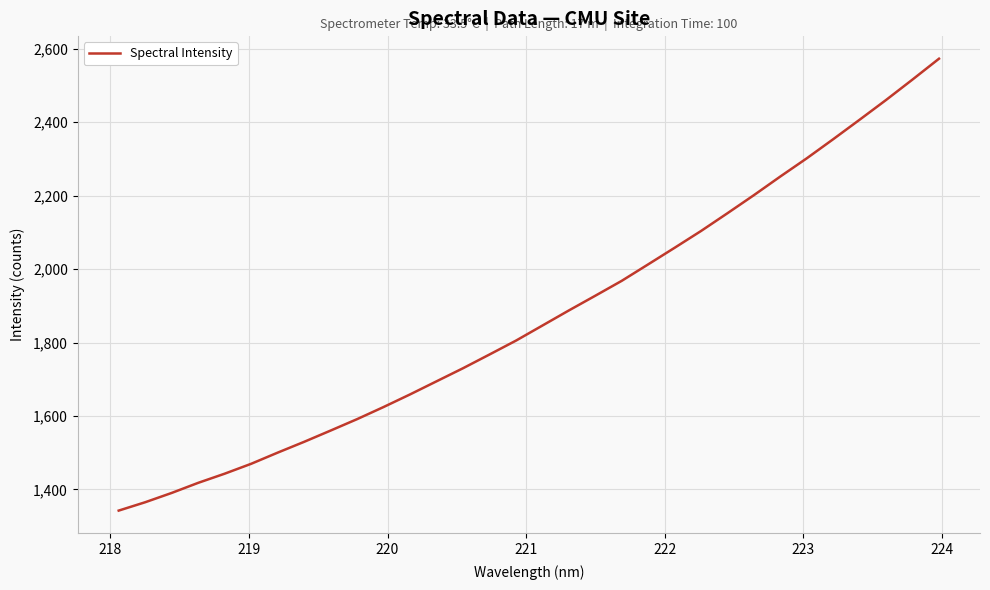

What is the maximum value shown in the chart?

2572.9